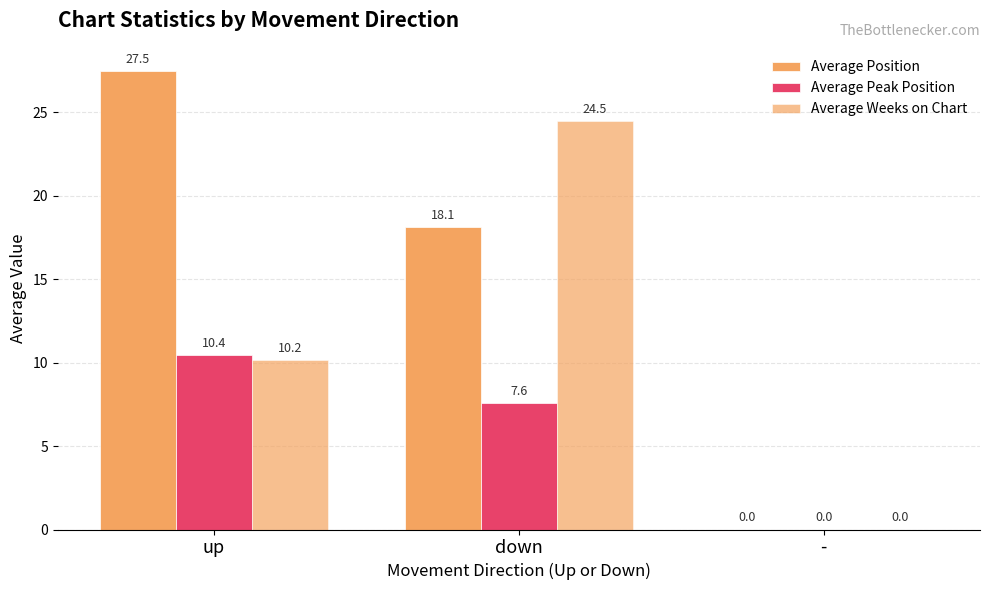

Reading left to right, extract all data points from this chart.

Average Position: 27.5	18.1	0.0
Average Peak Position: 10.4	7.6	0.0
Average Weeks on Chart: 10.2	24.5	0.0